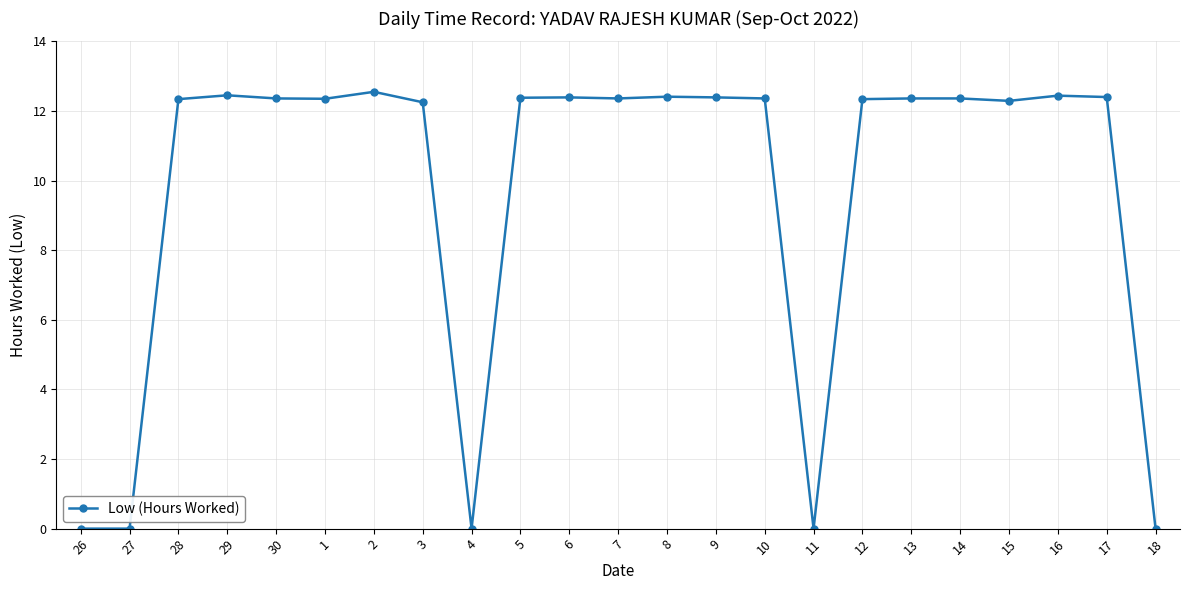

At which label does the data first exceed 12?

28